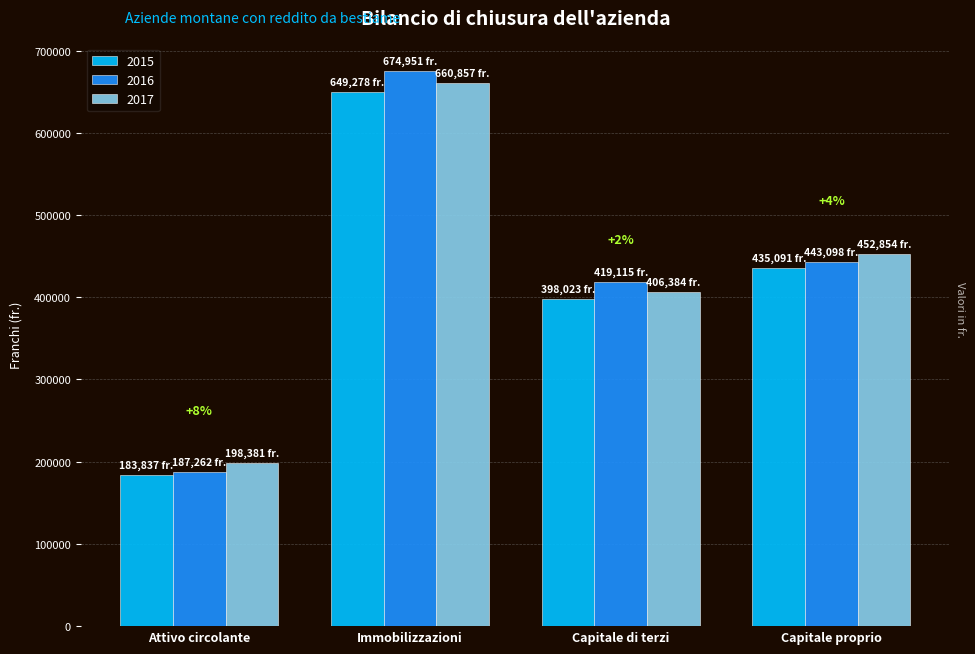

Rank the series at Capitale proprio from highest to lowest value.

2017, 2016, 2015